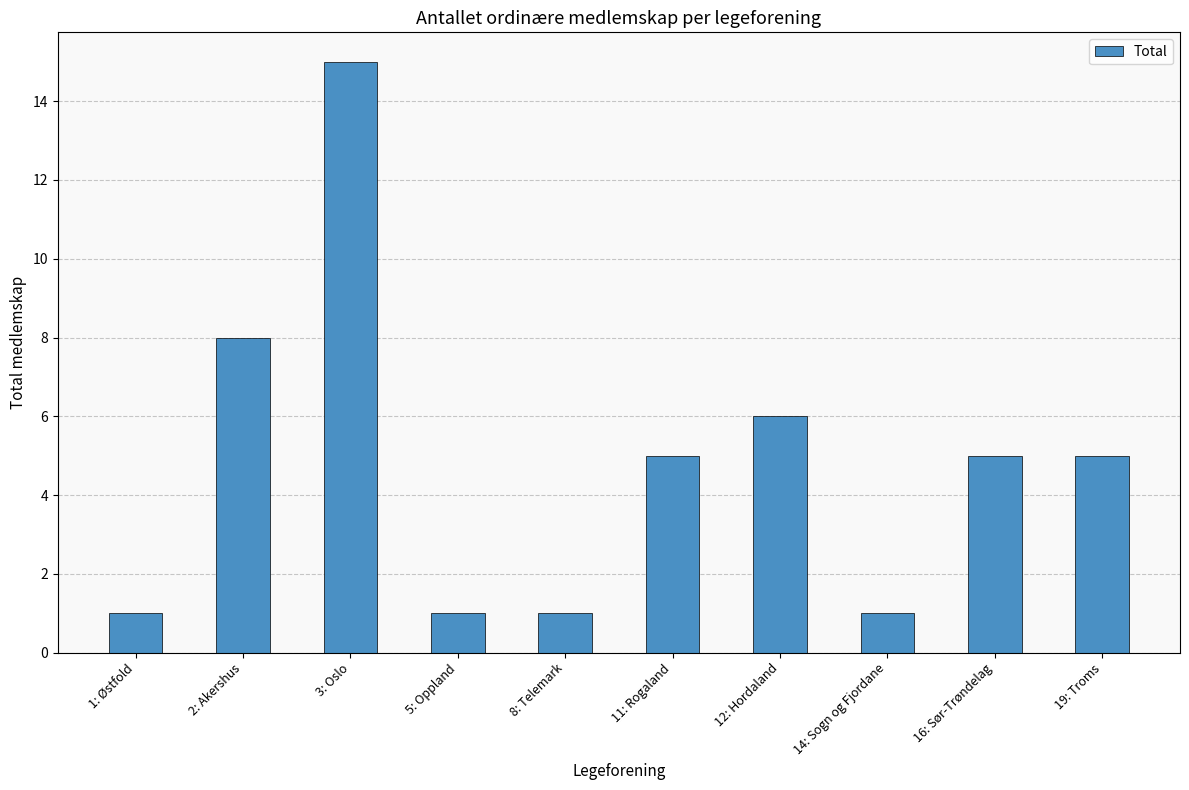

The chart shows a value of 8 at 16: Sør-Trøndelag. True or false?

False